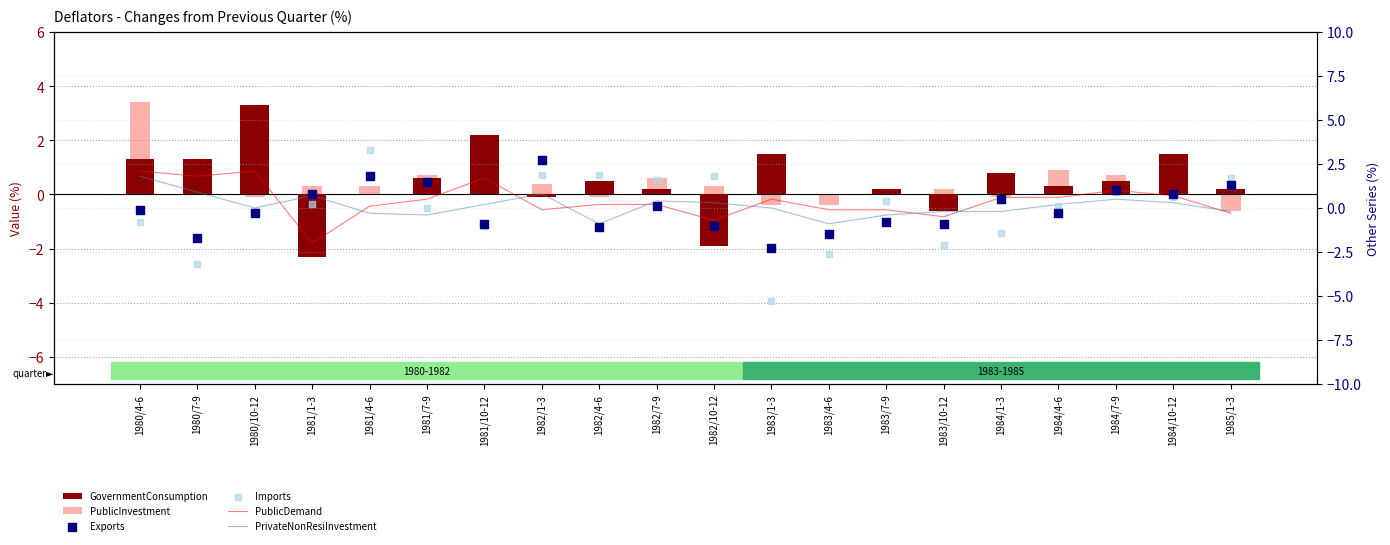

Which series has the largest Y range (max minus min)?

Imports